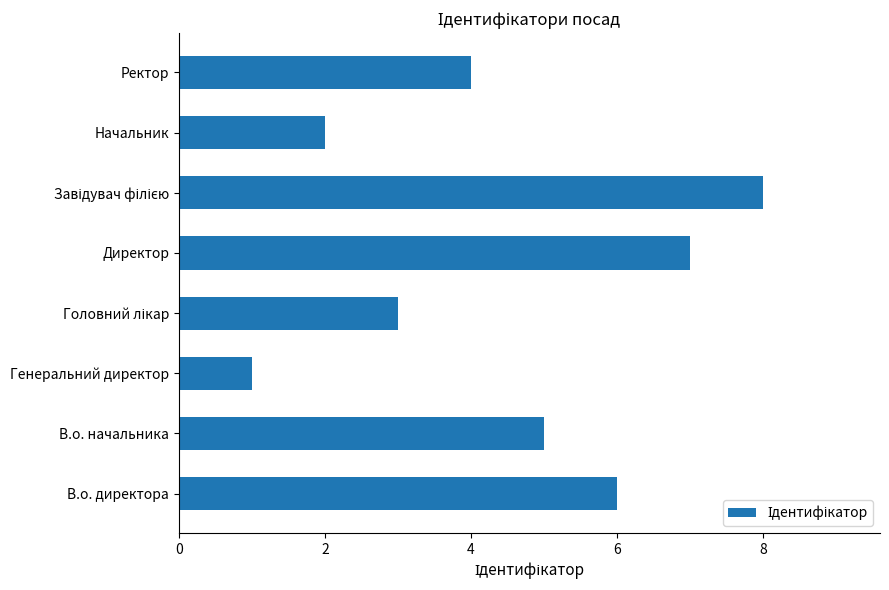

Reading top to bottom, what are all the values shown in this chart?

4	2	8	7	3	1	5	6